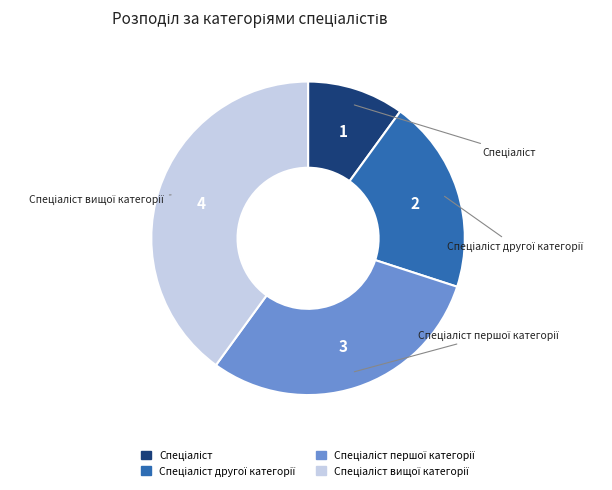

Does any single category account for the majority?

No